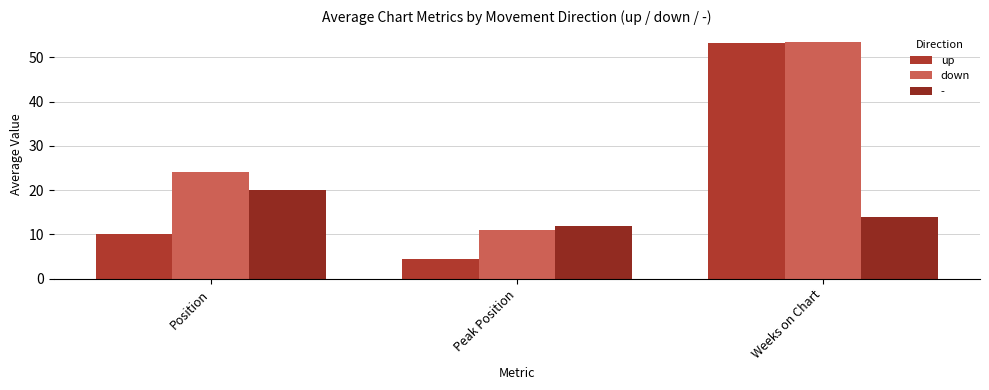

At which category is the sum across all series the highest?

Weeks on Chart